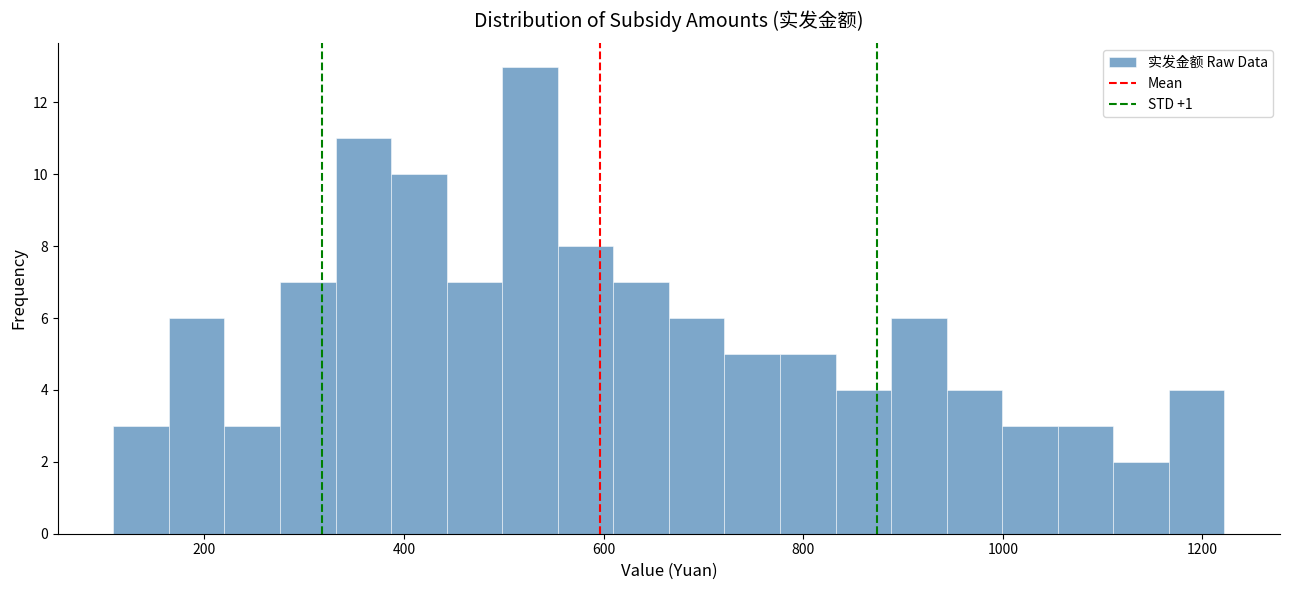

Around what value on the x-axis is the tallest bar? Give the approximate position of its centre, as read against the axis.

520